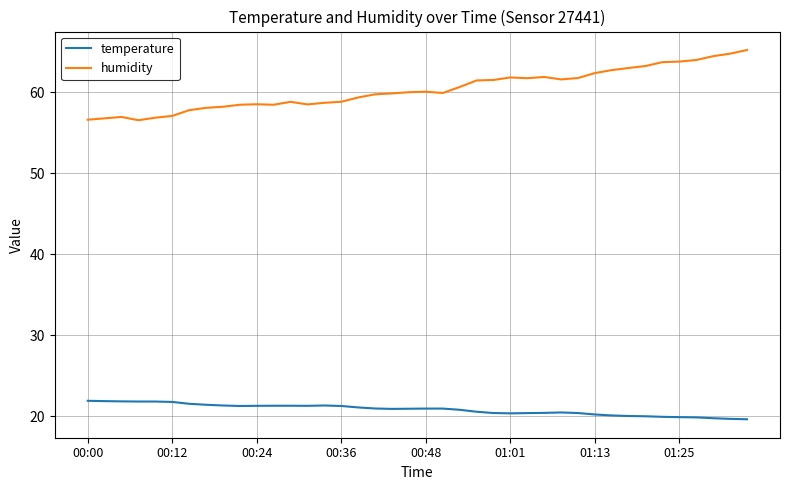

What are all the series names shown in the legend?

temperature, humidity